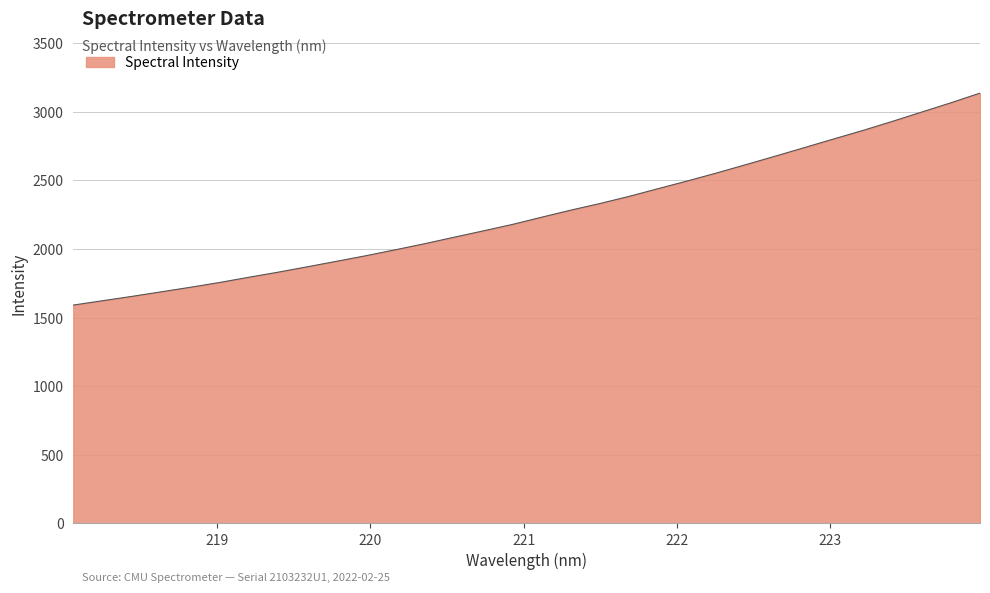

What is the difference between the maximum and minimum values?

1545.0